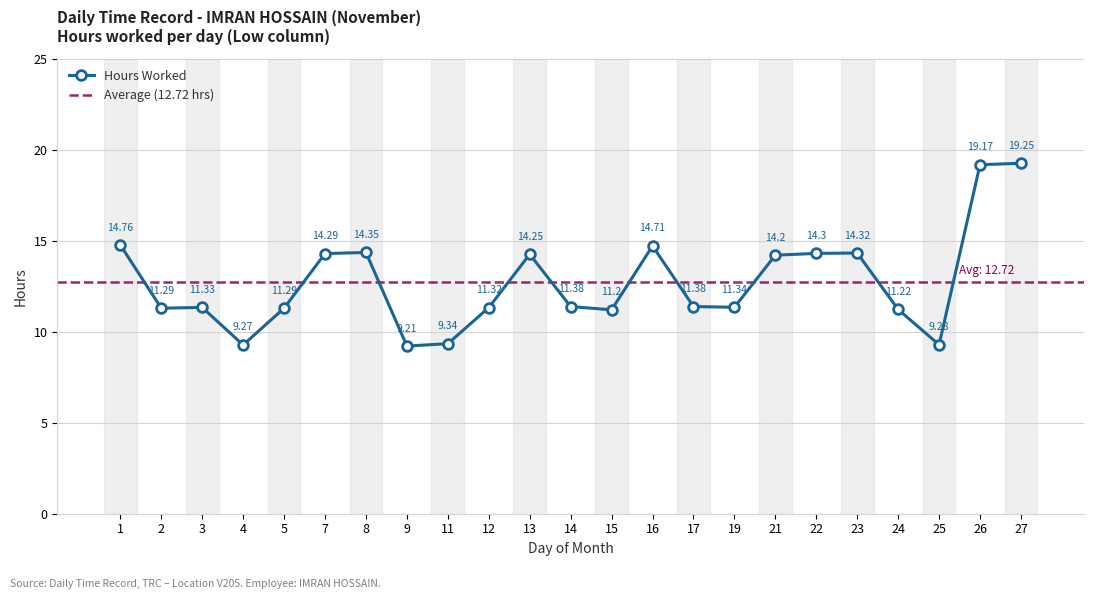

The value at 17 is 4.1. True or false?

False